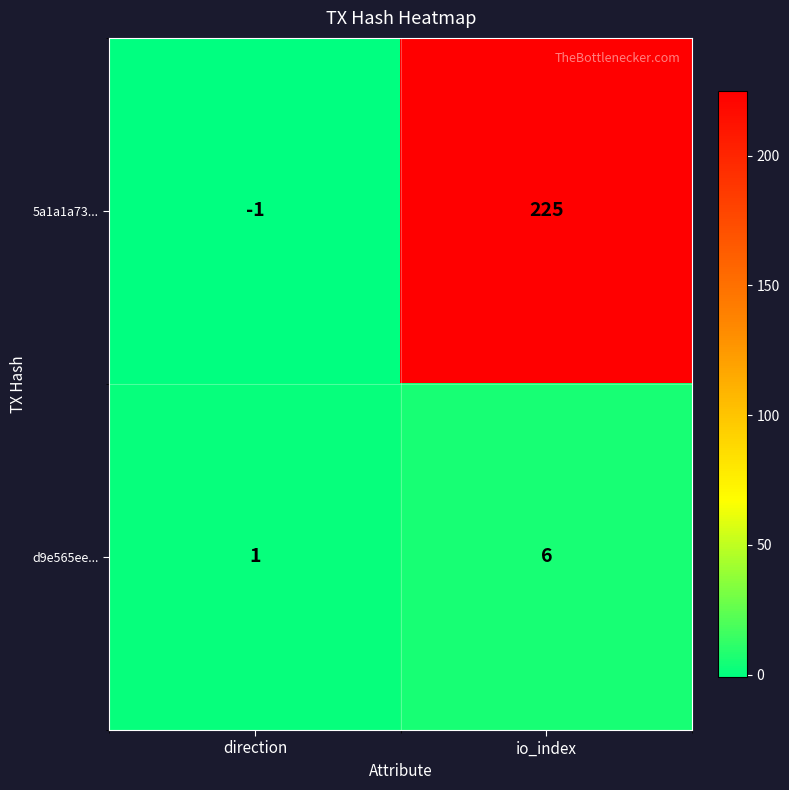

The d9e565ee... series shows 4 at io_index. True or false?

False